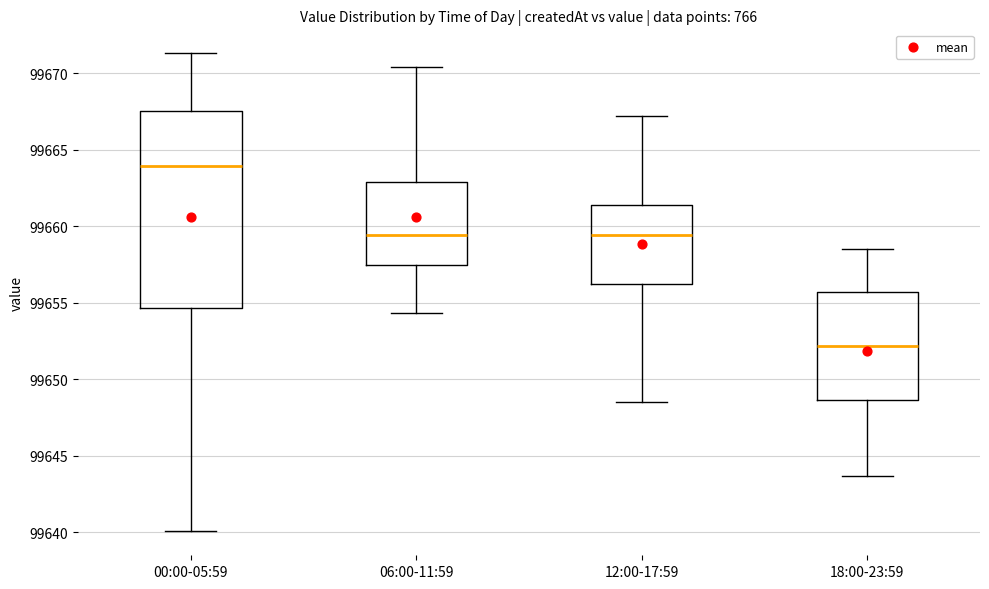

Reading left to right, transcribe this box plot: for each box, give where its median line is, the range the box spans, and where its two whiskers end, as read against the y-axis. The values are not printed on the chart, so give them approximately, as read against the axis.

00:00-05:59: median 99664.0, box 99654.5 to 99667.5, whiskers 99640.0 to 99671.5
06:00-11:59: median 99659.5, box 99657.5 to 99663.0, whiskers 99654.5 to 99670.5
12:00-17:59: median 99659.5, box 99656.0 to 99661.5, whiskers 99648.5 to 99667.0
18:00-23:59: median 99652.0, box 99648.5 to 99655.5, whiskers 99643.5 to 99658.5